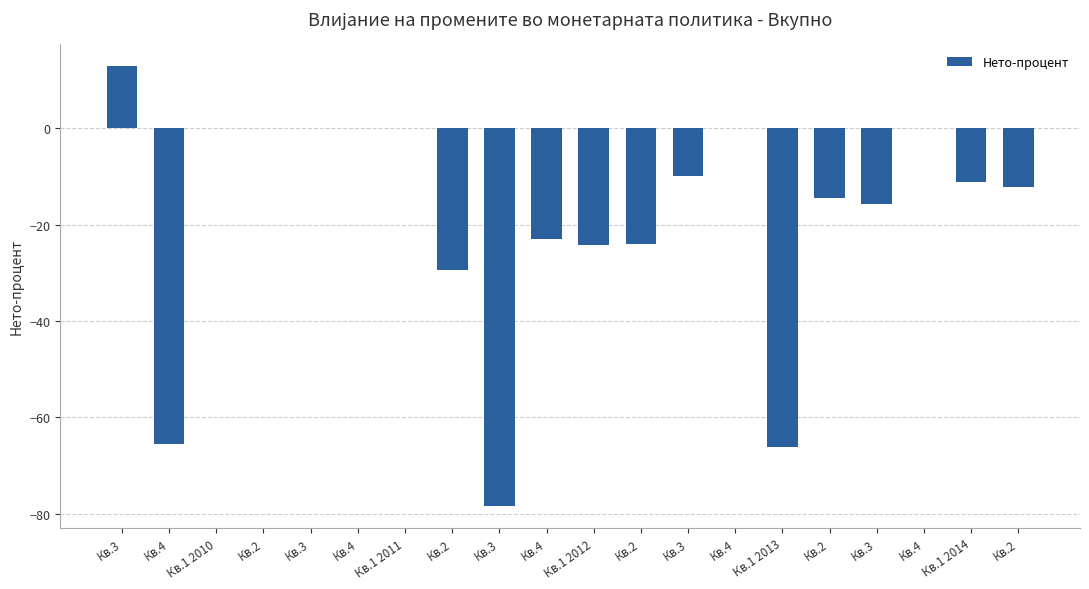

The value at Кв.1 2014 is -2.9. True or false?

False